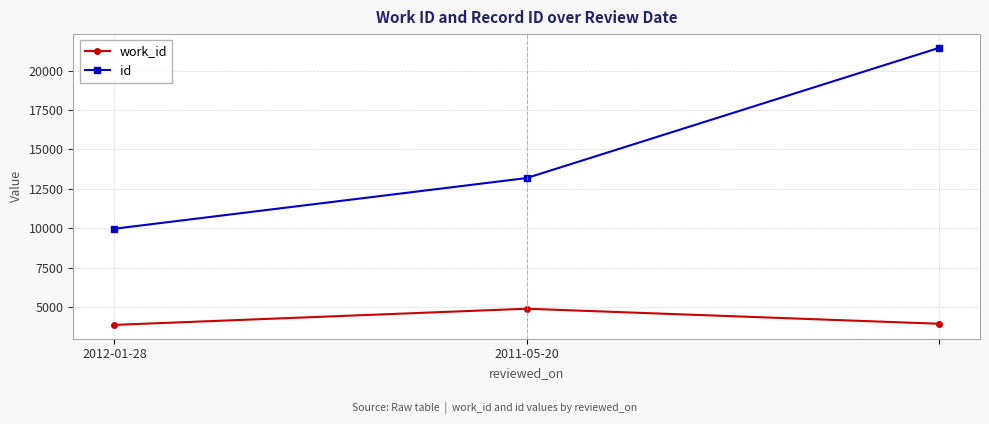

List the series in order of their peak value, highest first.

id, work_id